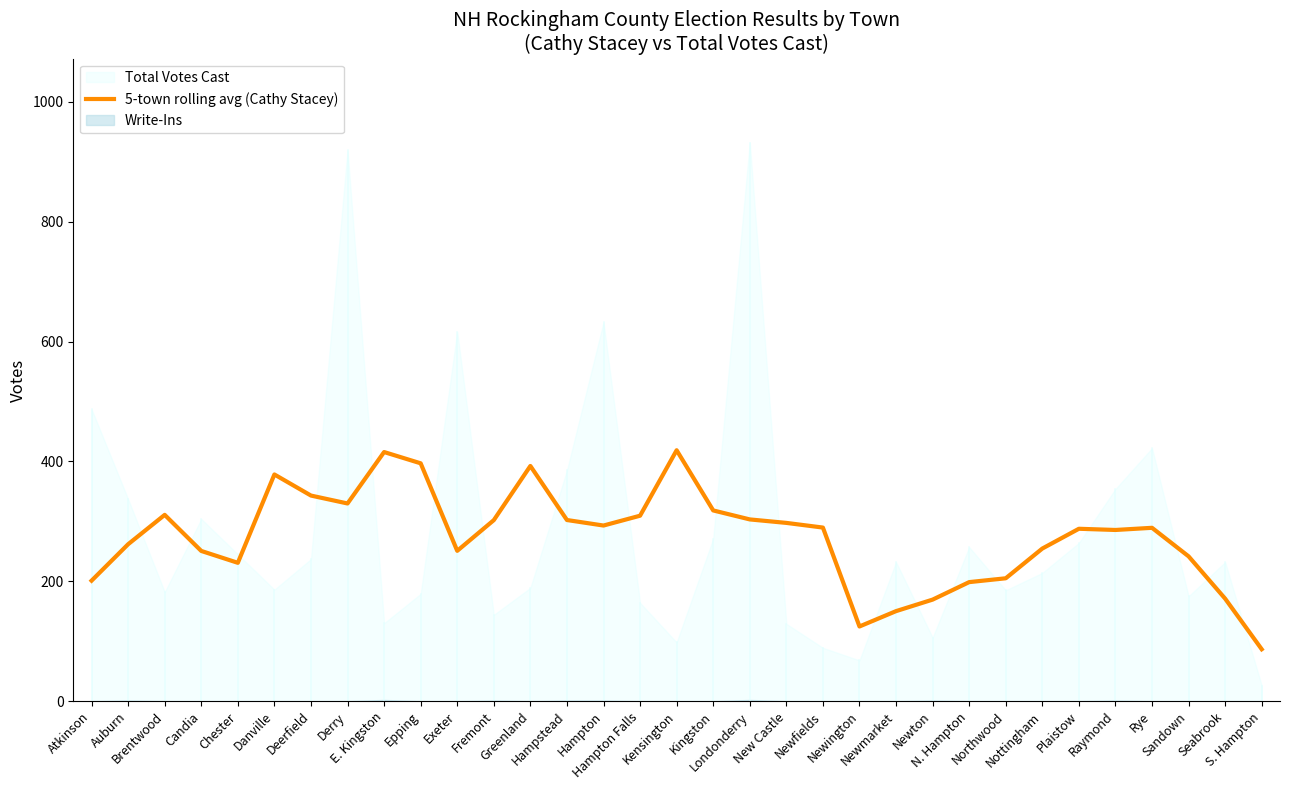

How many points are lower than both their immediate neighbors (excluding endpoints)?

6